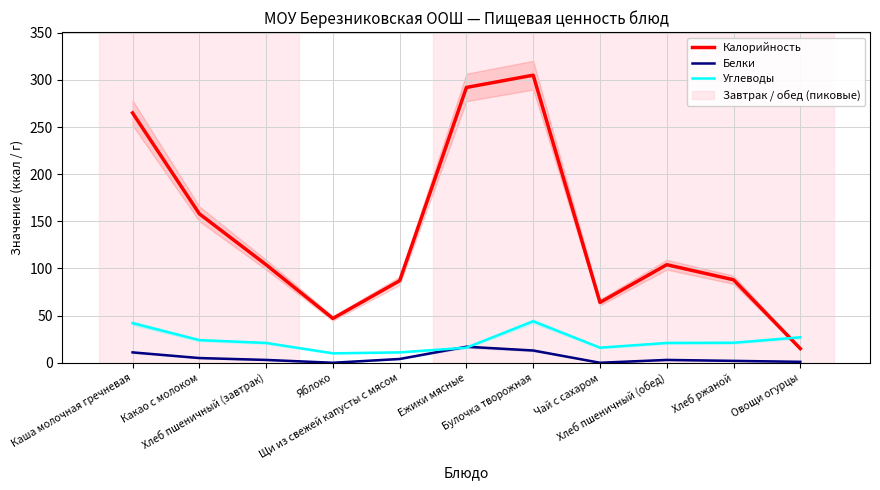

True or false: Белки has a value of 0.0 at Чай с сахаром.

True